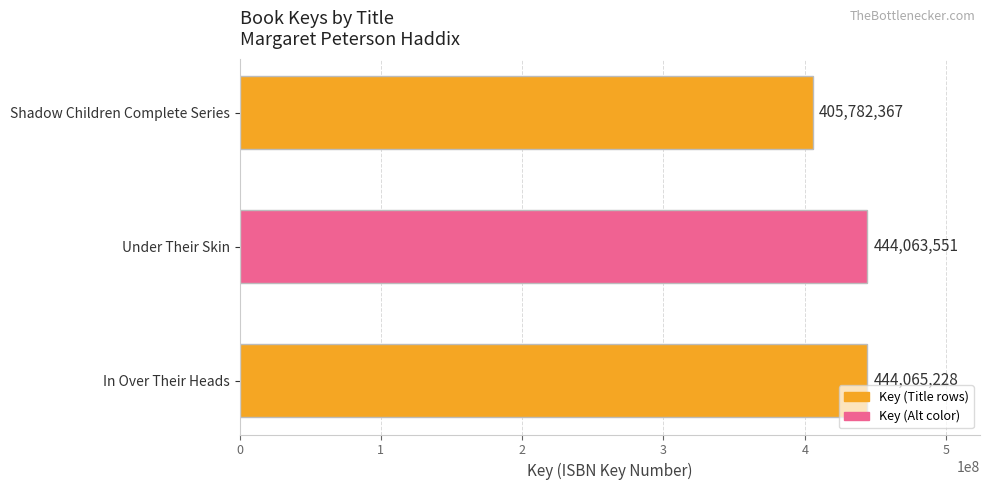

What is the minimum value shown in the chart?

405782367